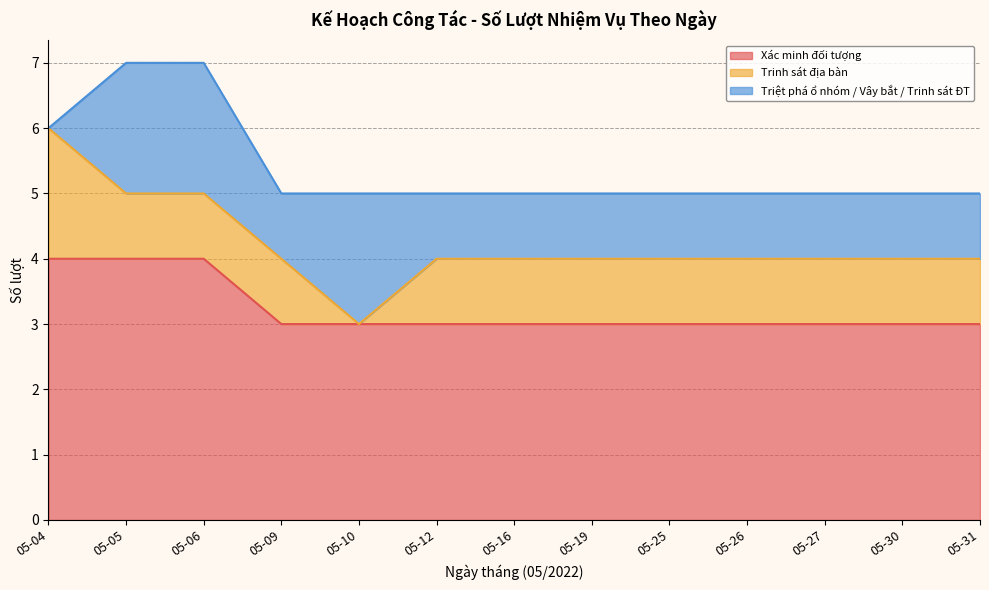

Which series has the widest spread of values?

Trinh sát địa bàn